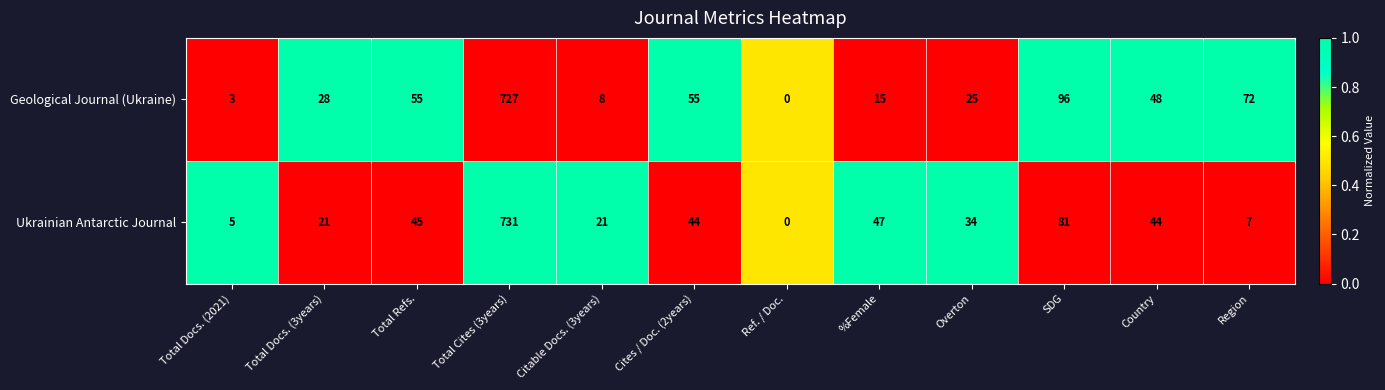

What is the sum of all Geological Journal (Ukraine) values?

1132